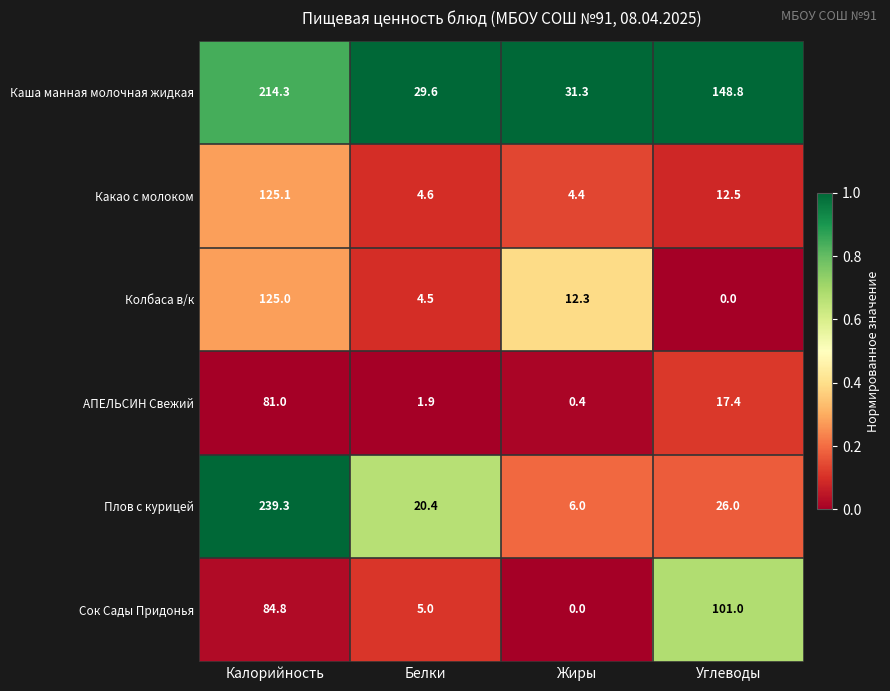

Where does the Каша манная молочная жидкая series first go above 148?

Калорийность